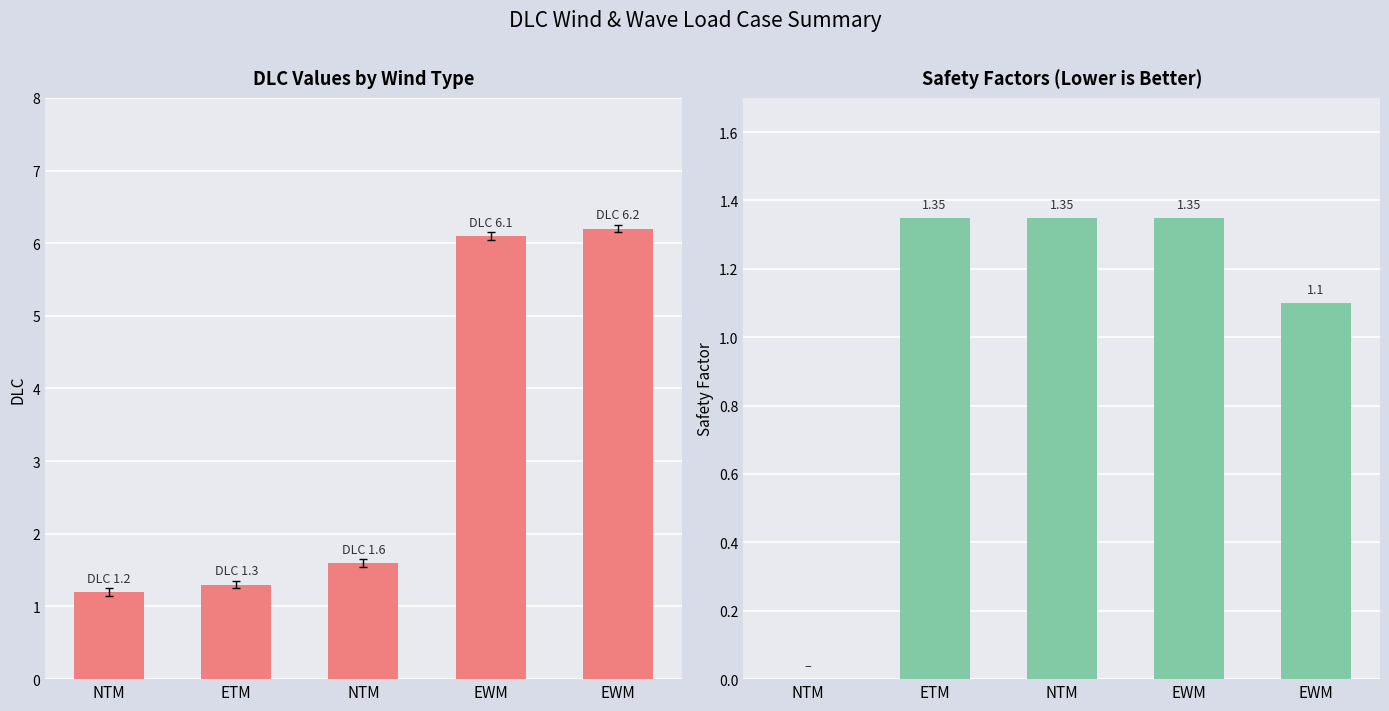

Is it true that the value at NTM is 1.2?

True